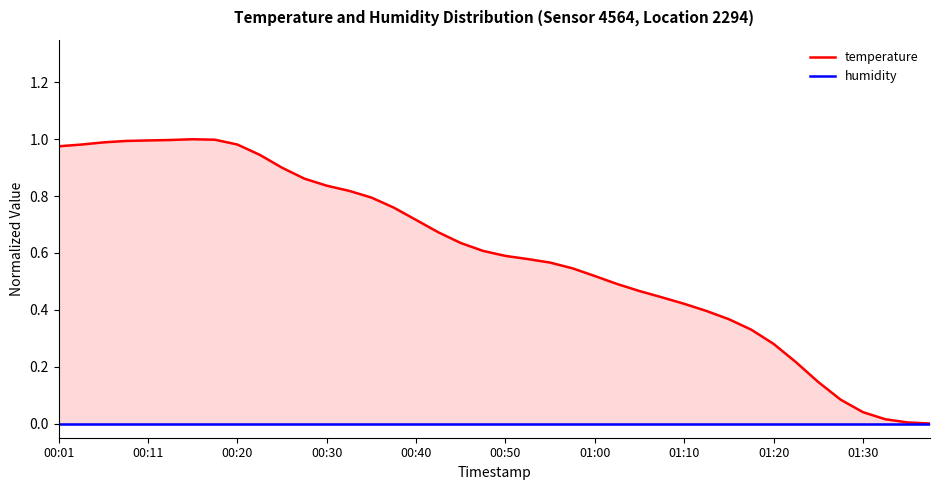

True or false: humidity has more than 1 interior local peaks.

False